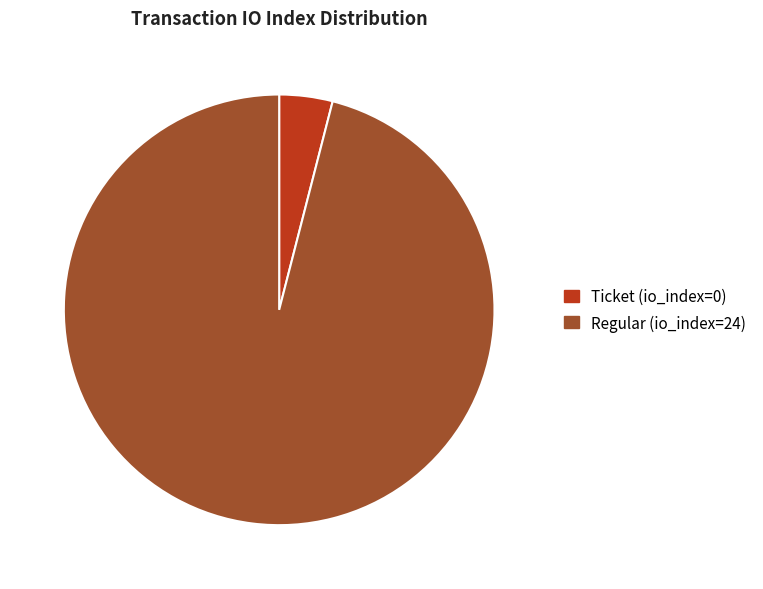

Rank the categories by value from highest to lowest.

Regular (io_index=24), Ticket (io_index=0)